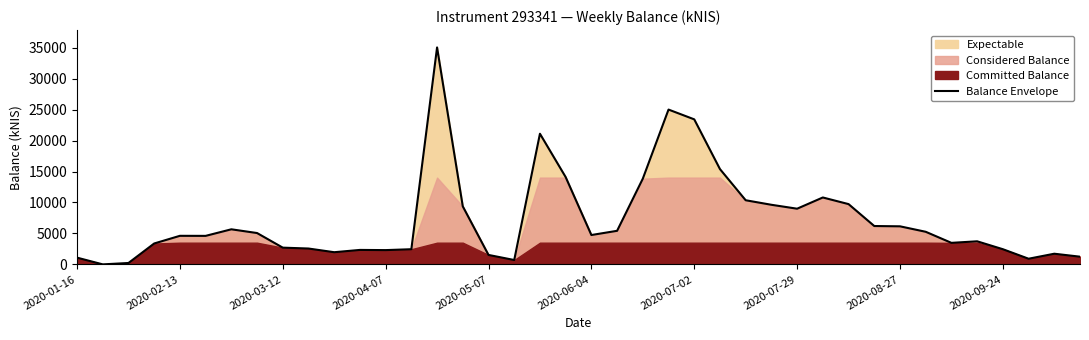

Reading right to left, transcribe all the data shown in this chart.

1241.7	1720.9	912.5	2450.7	3726.2	3476.7	5265.9	6147.9	6195.4	9736.5	10807.5	8993.8	9627.3	10359.3	15392.6	23427.5	25008.0	13846.5	5421.9	4741.6	14104.2	21104.4	705.2	1525.2	9368.5	35046.7	2448.4	2304.9	2336.0	1964.9	2560.2	2702.8	5063.0	5666.3	4604.1	4613.1	3373.8	223.9	0.0	1087.4